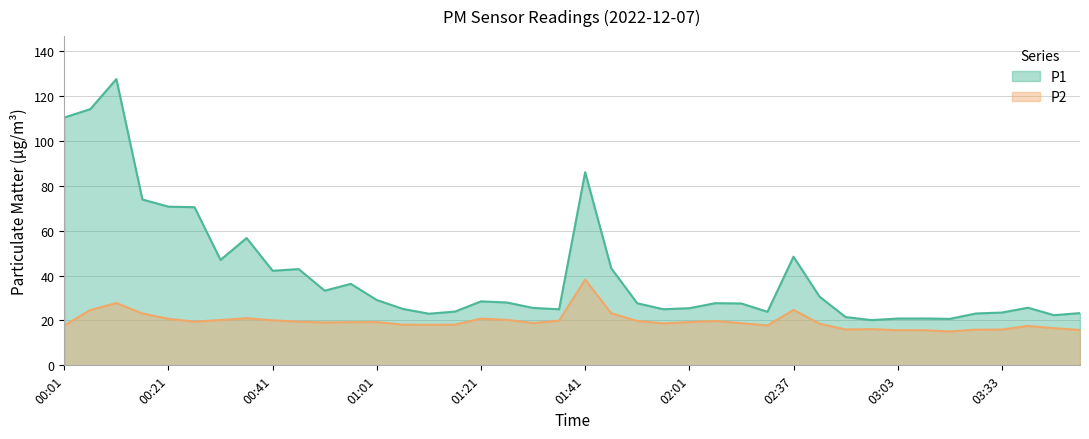

Which category has the highest value in the P1 series?

00:11